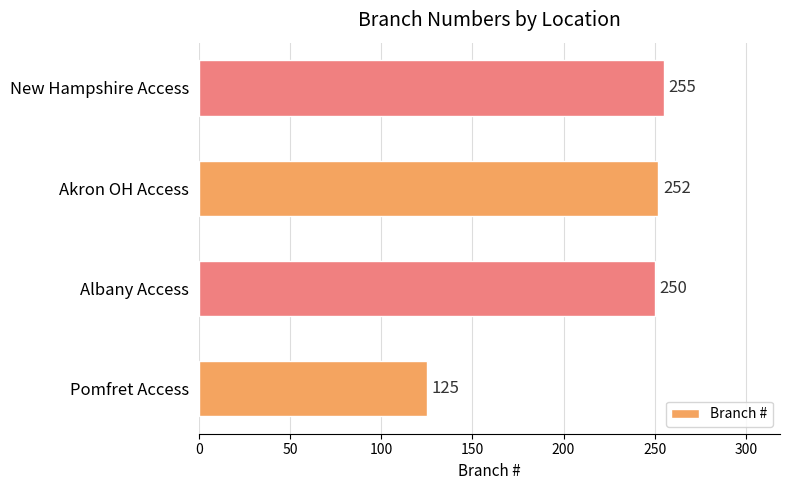

Where is the data nearest to the value 190?

Albany Access